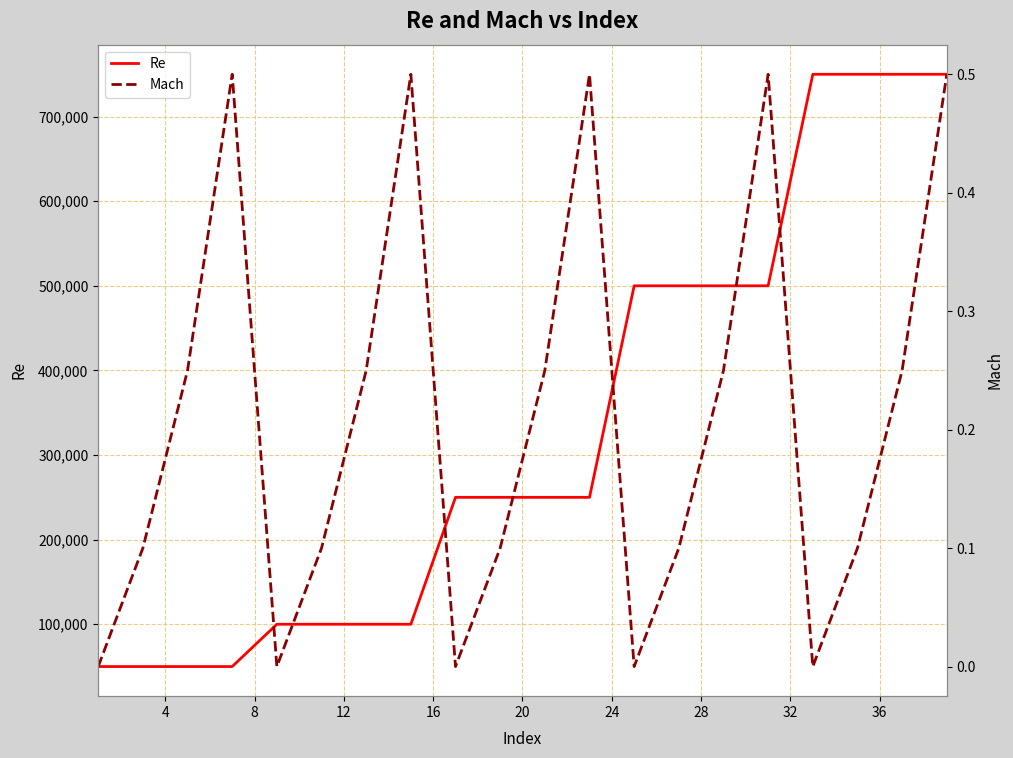

What is the maximum value for Re?

750000